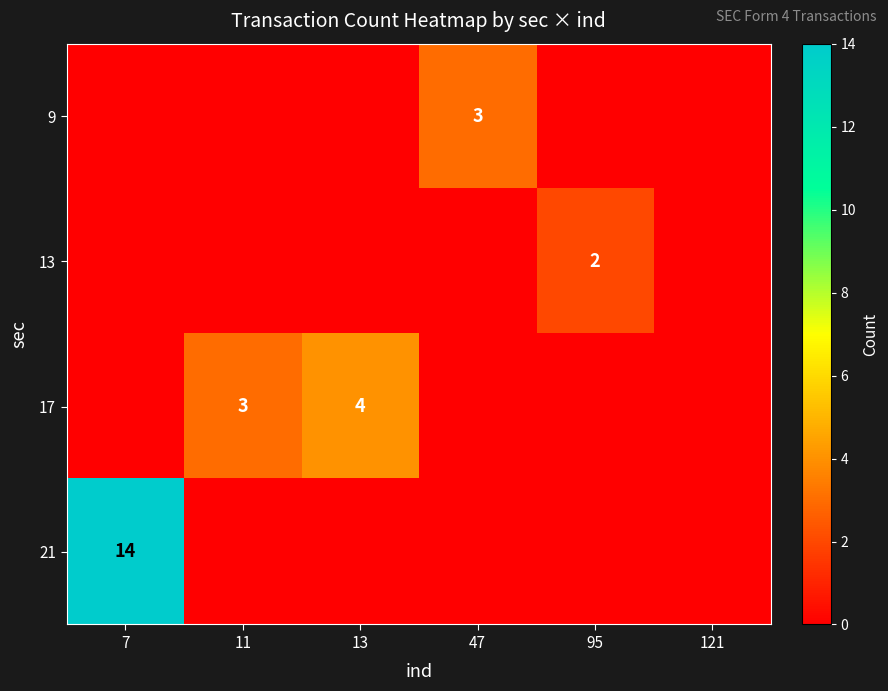

Count the number of data series in this chart.

4